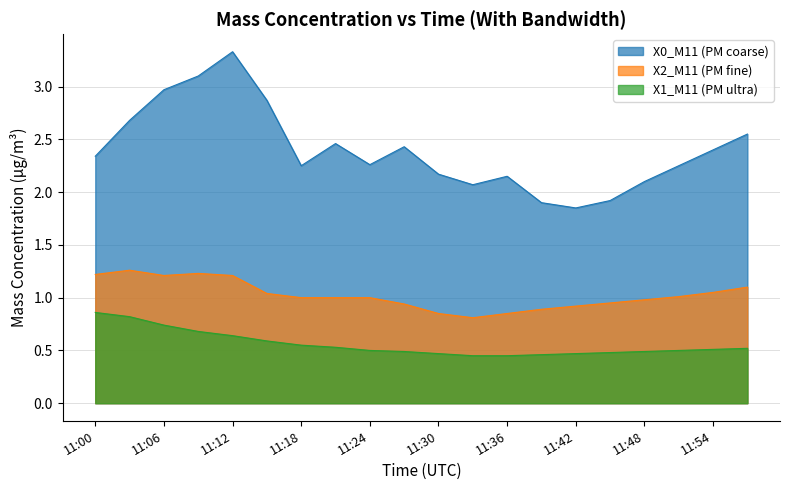

At which category does the chart reach its minimum across all series?

11:33